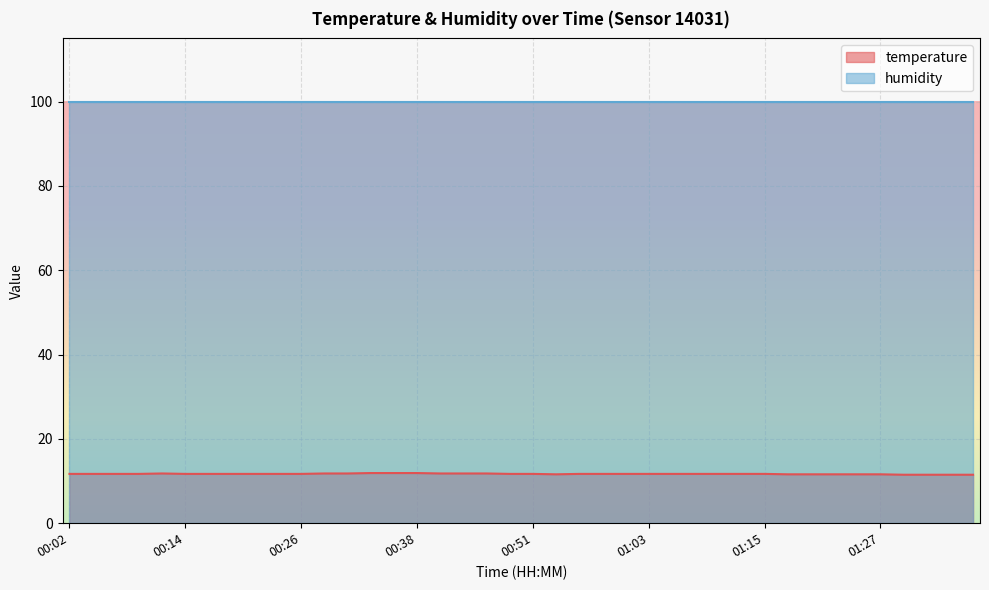

Does the chart display data point markers on the line(s)?

No